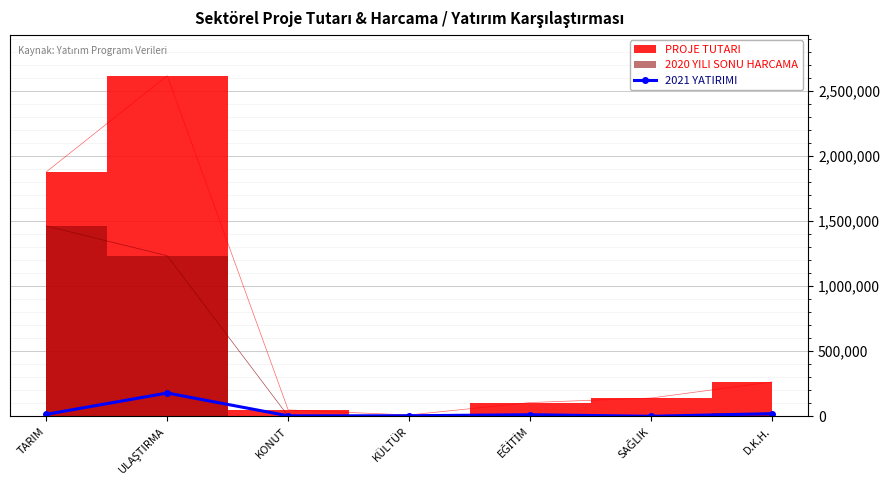

How many categories are shown in the chart?

7